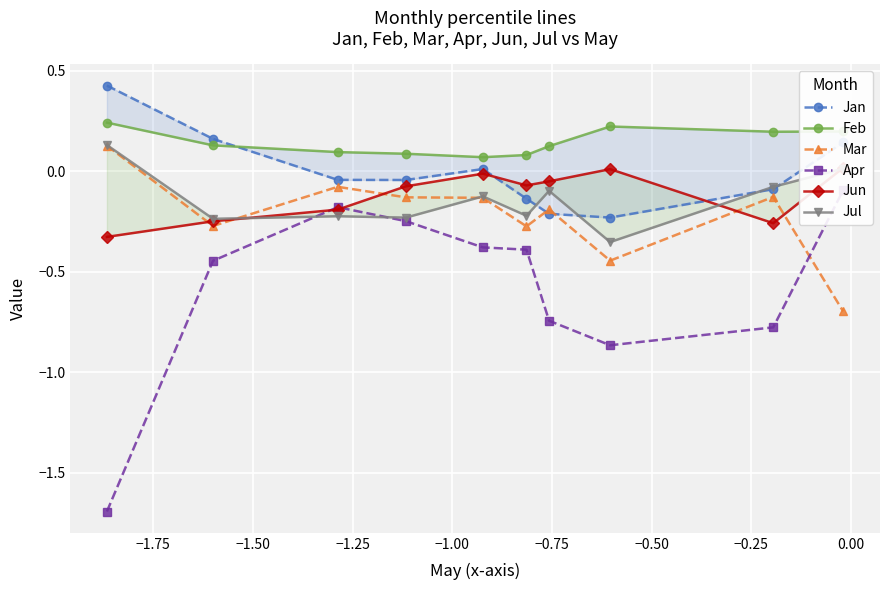

What is the sum of all Jul values?

-1.4